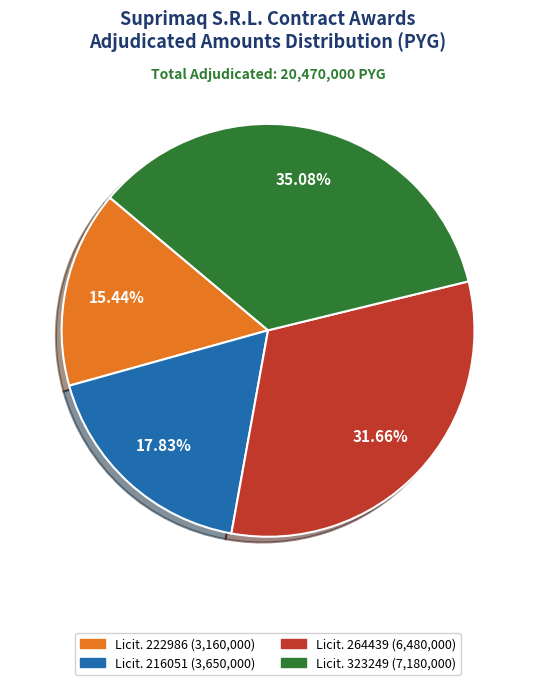

Is there a majority slice in this chart?

No